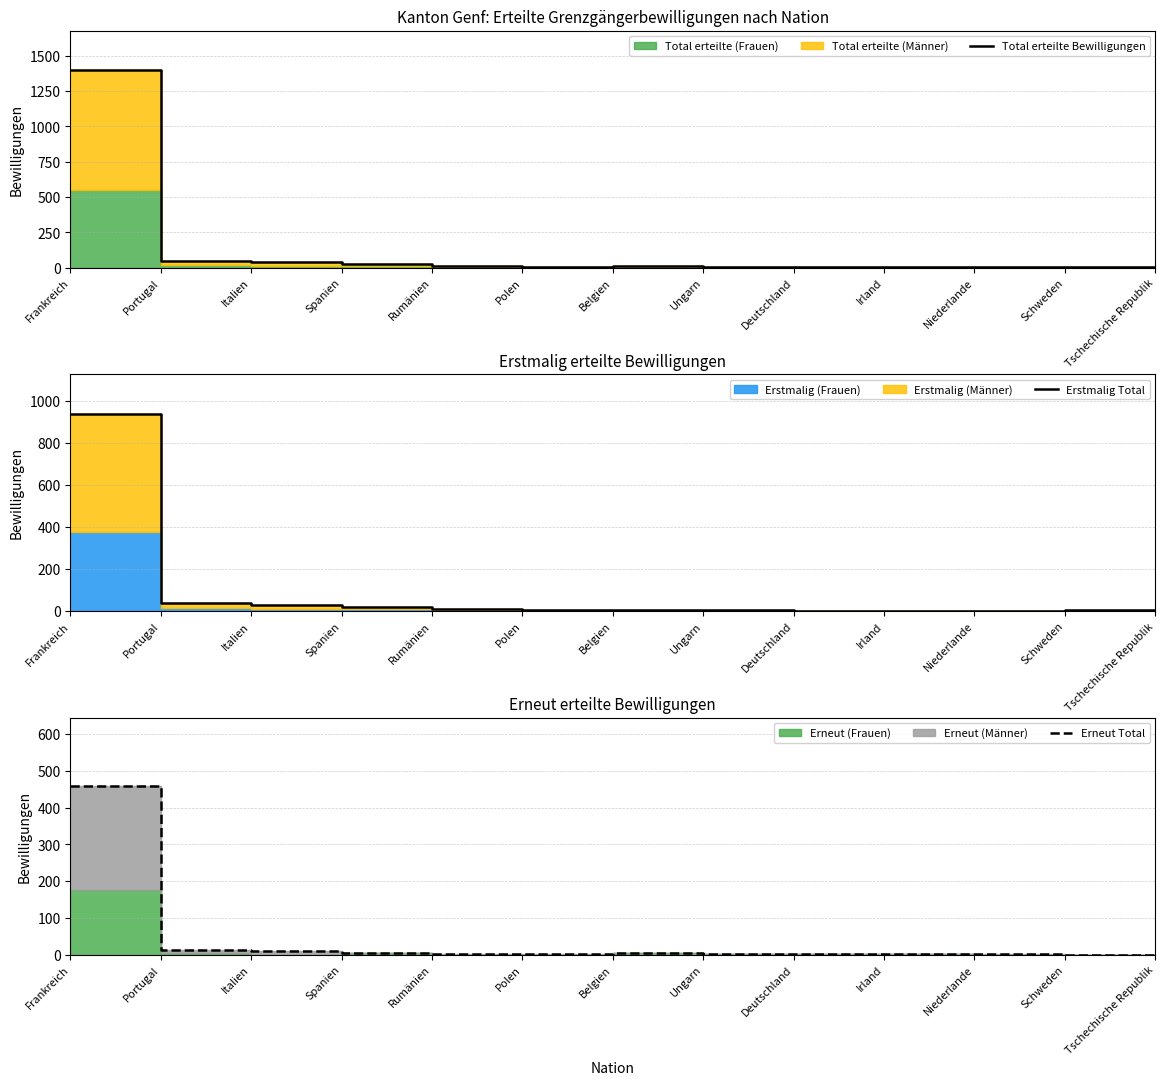

Reading left to right, extract all data points from this chart.

Total erteilte Bewilligungen: 1400	48	40	22	13	6	10	5	3	3	3	3	3
Erstmalig Total: 940	36	31	17	12	5	5	3	2	1	2	3	3
Erneut Total: 460	12	9	5	1	1	5	2	1	2	1	0	0